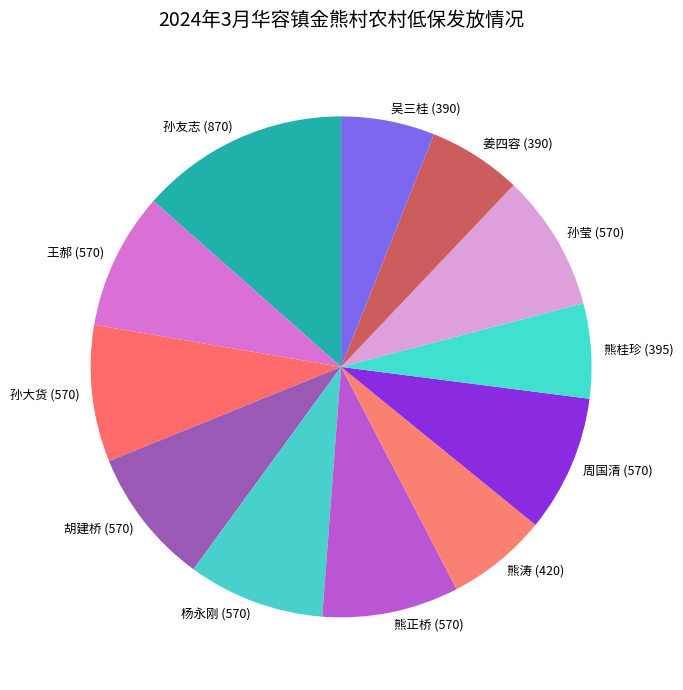

True or false: 孙莹 accounts for 18% of the total.

False